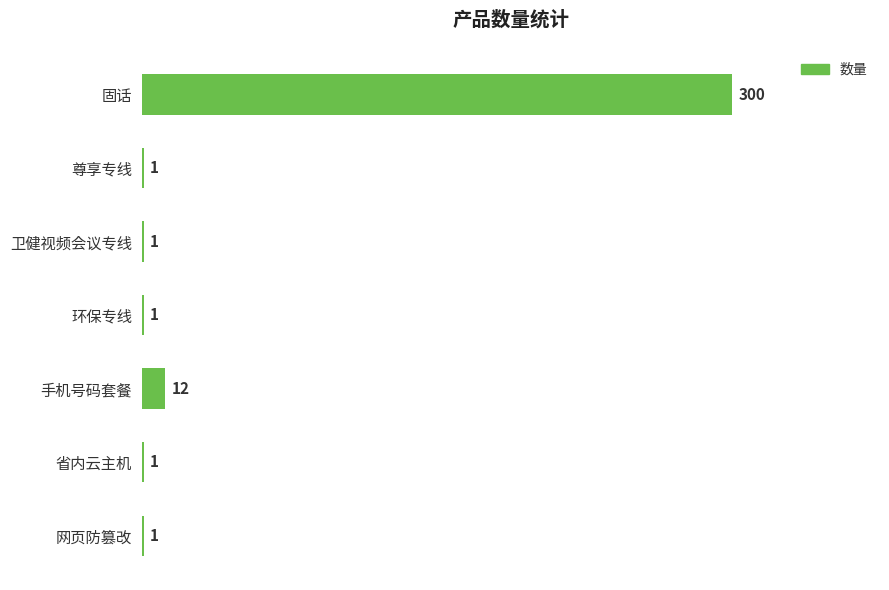

Is it true that the value at 卫健视频会议专线 is 1?

True